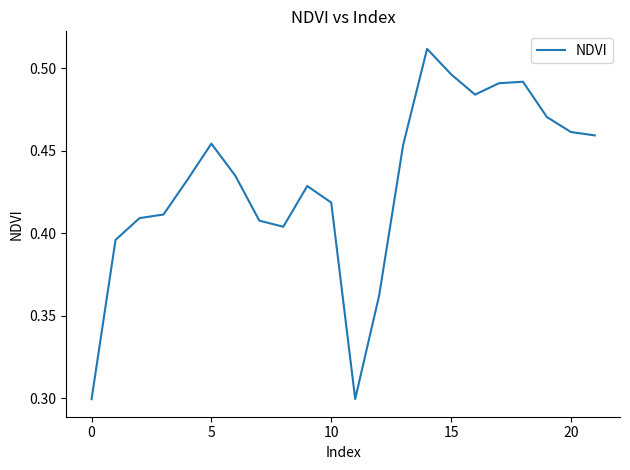

What is the smallest value displayed?

0.3